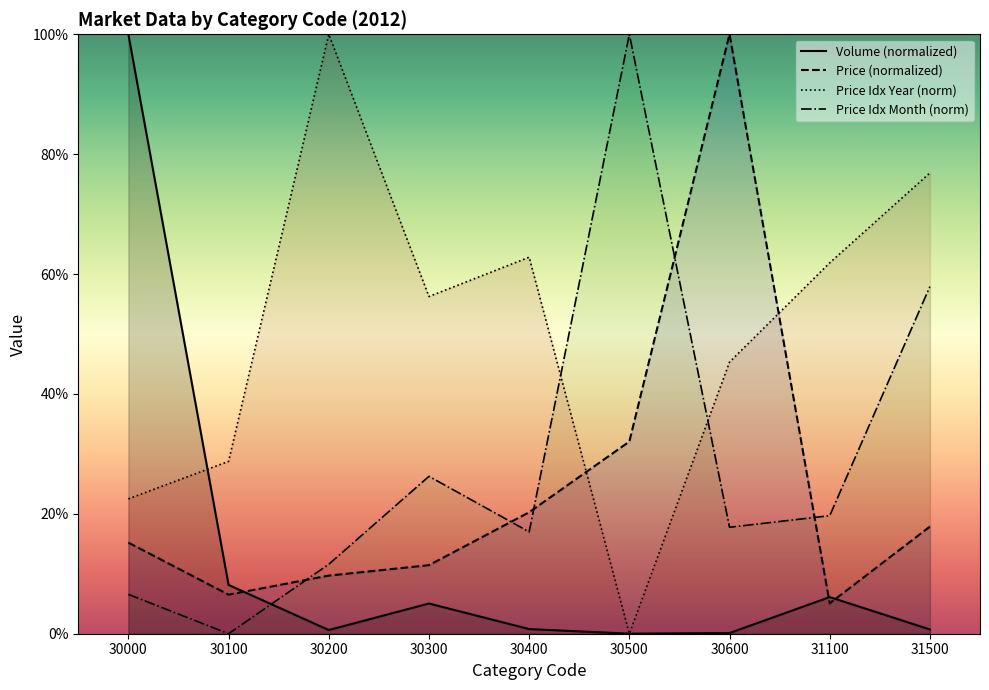

What is the maximum value for Price?

100.0